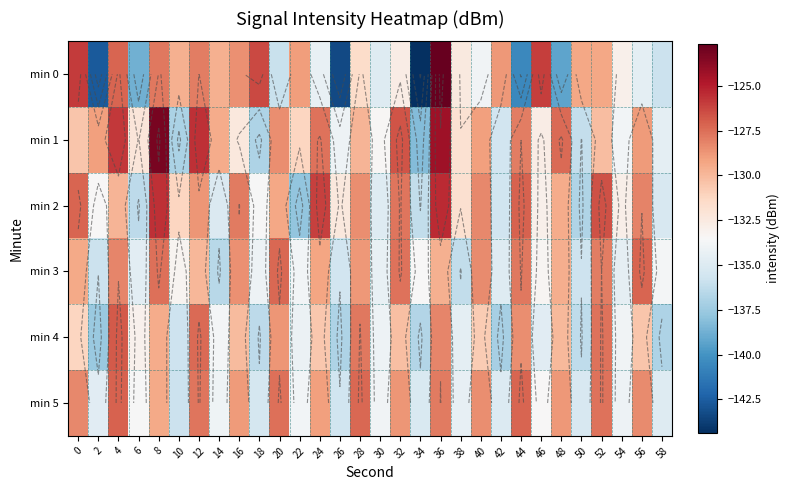

At which category does the chart reach its minimum across all series?

34